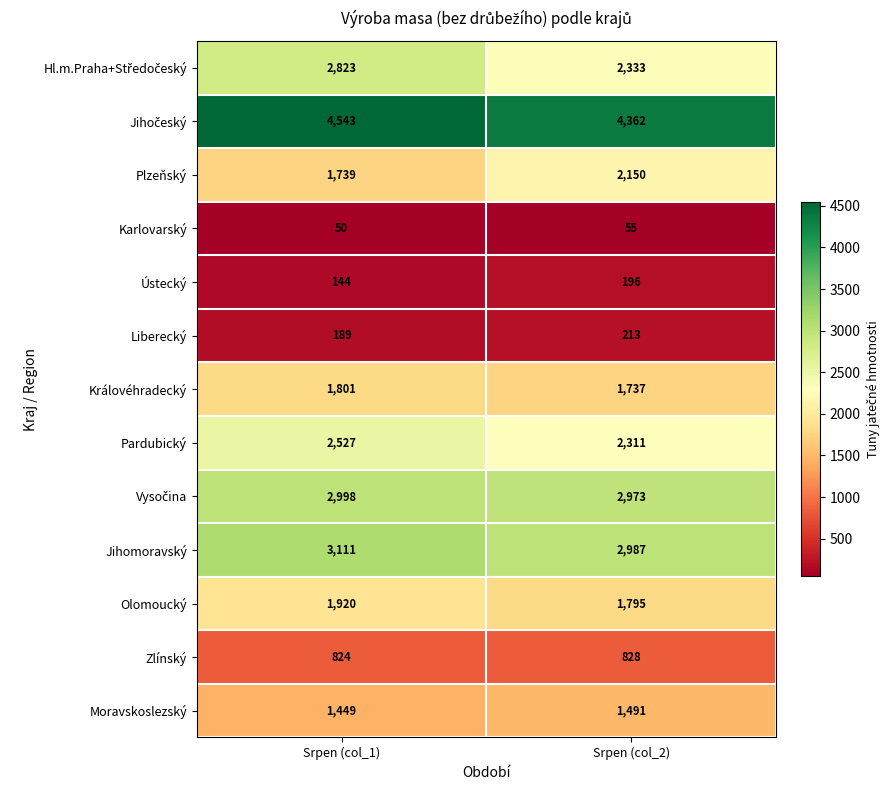

What is the difference between the highest and lowest values at Srpen (col_2)?

4307